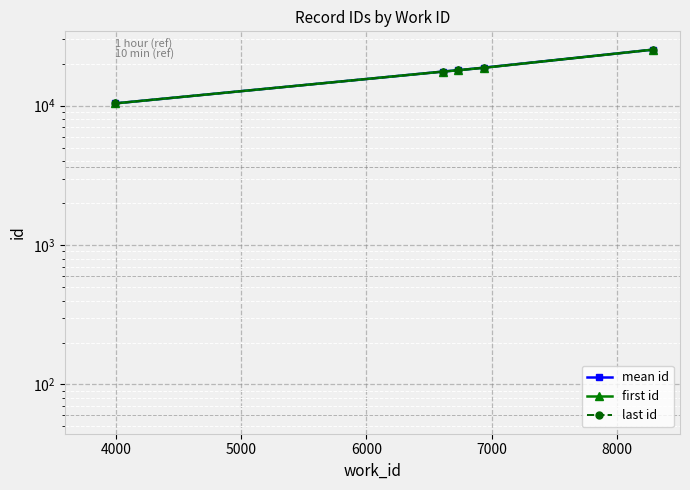

Which series has the widest spread of values?

first id